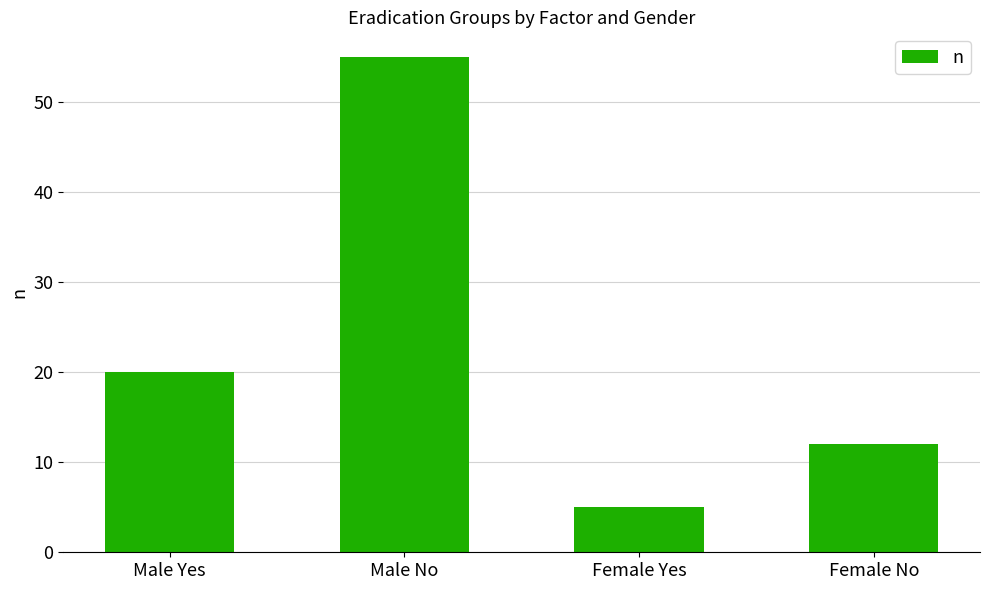

Is it true that the value at Male Yes is 12?

False